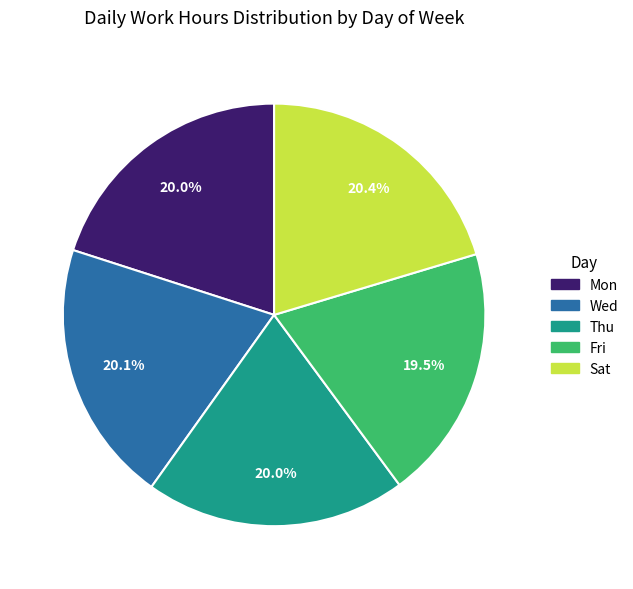

Is there a majority slice in this chart?

No